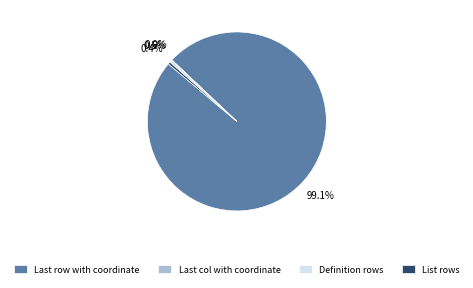

The List rows slice represents 0% of the pie. True or false?

True